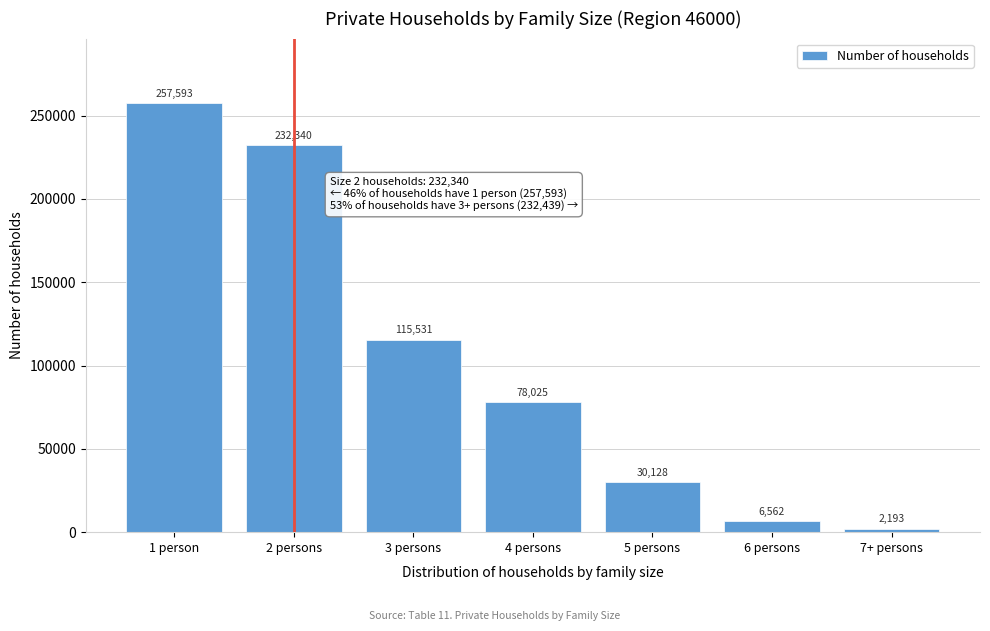

Reading right to left, transcribe all the data shown in this chart.

7+ persons=2193	6 persons=6562	5 persons=30128	4 persons=78025	3 persons=115531	2 persons=232340	1 person=257593